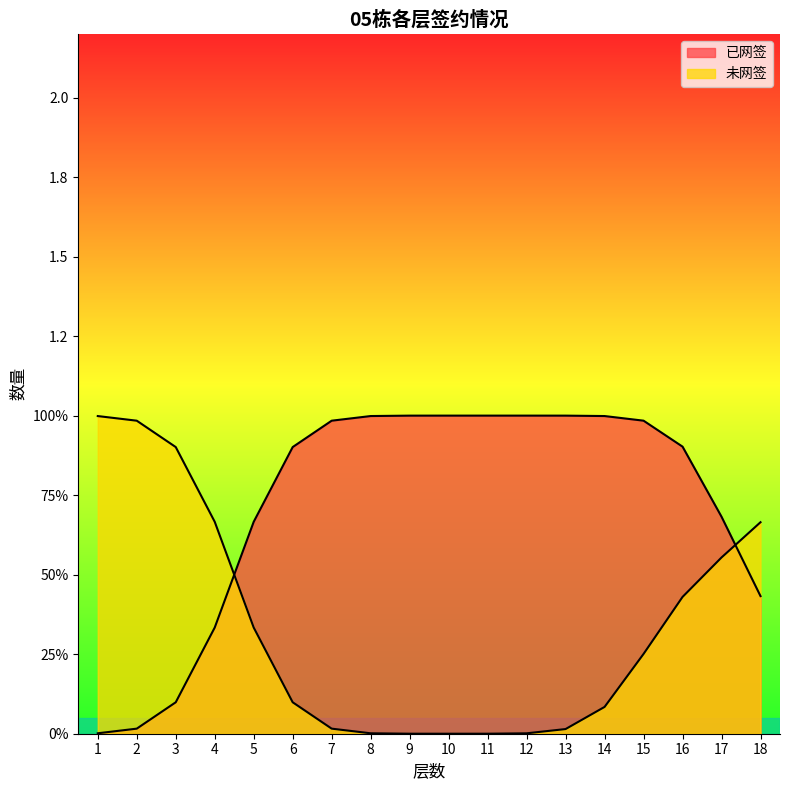

How many lines are shown in the chart?

2